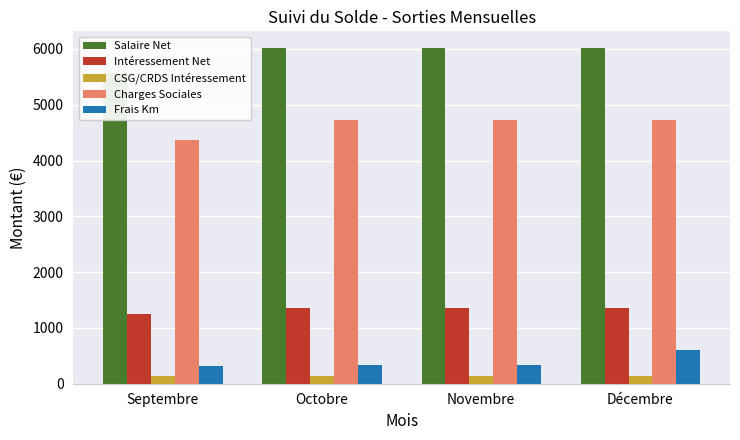

What is the spread (max minus min) of values at Octobre?

5868.7